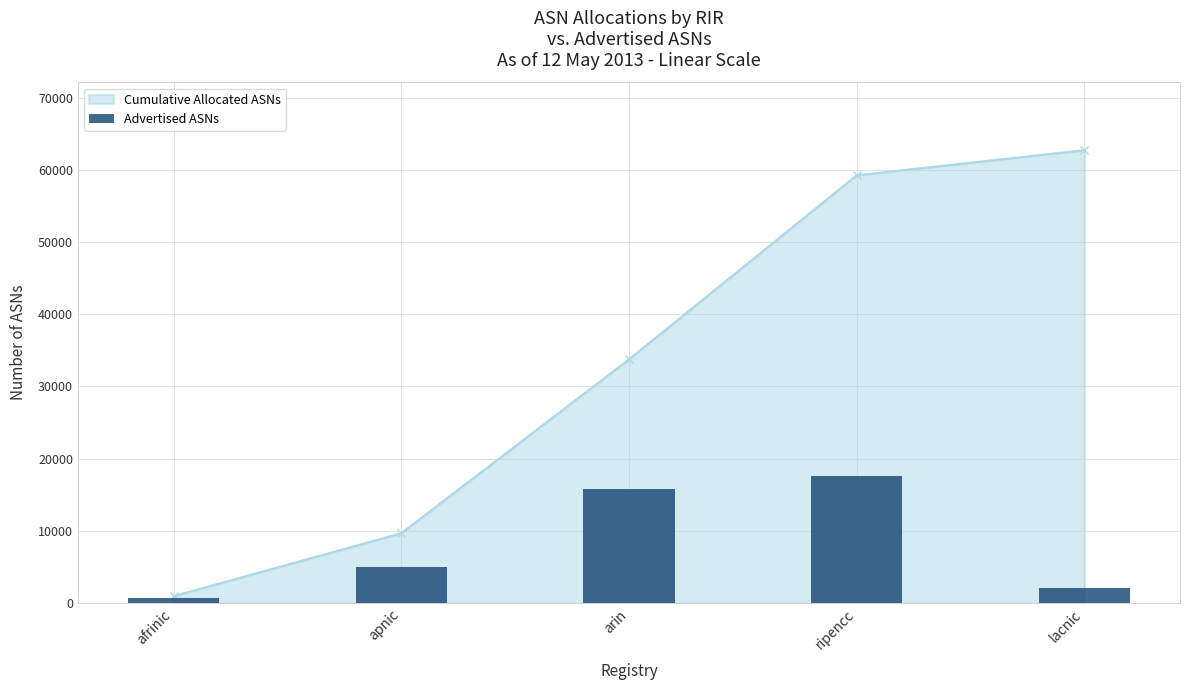

Reading left to right, what are all the values shown in this chart?

afrinic=640	apnic=4986	arin=15843	ripencc=17658	lacnic=2028